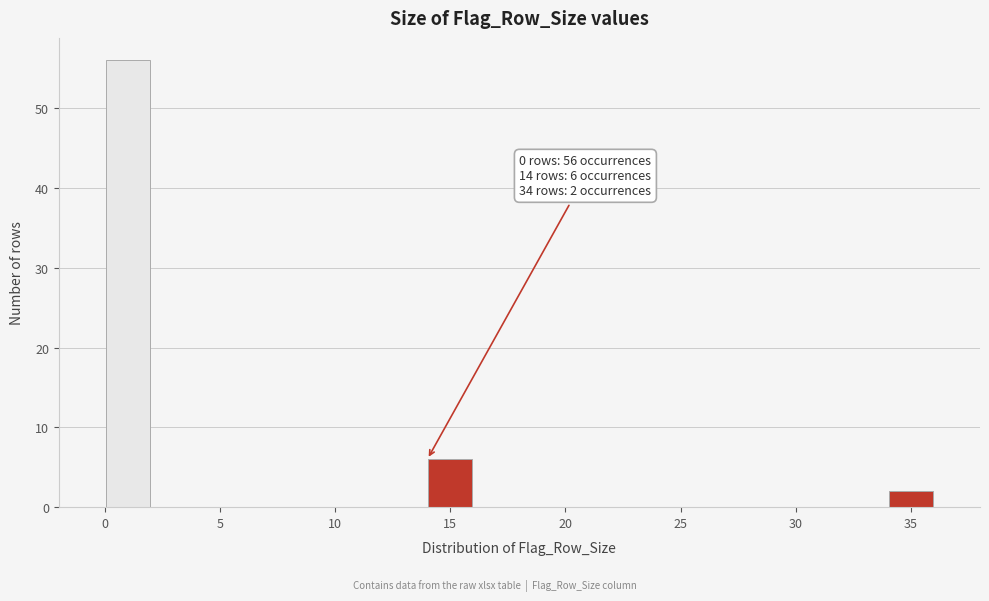

Which range on the x-axis has the tallest bar?

0 to 2